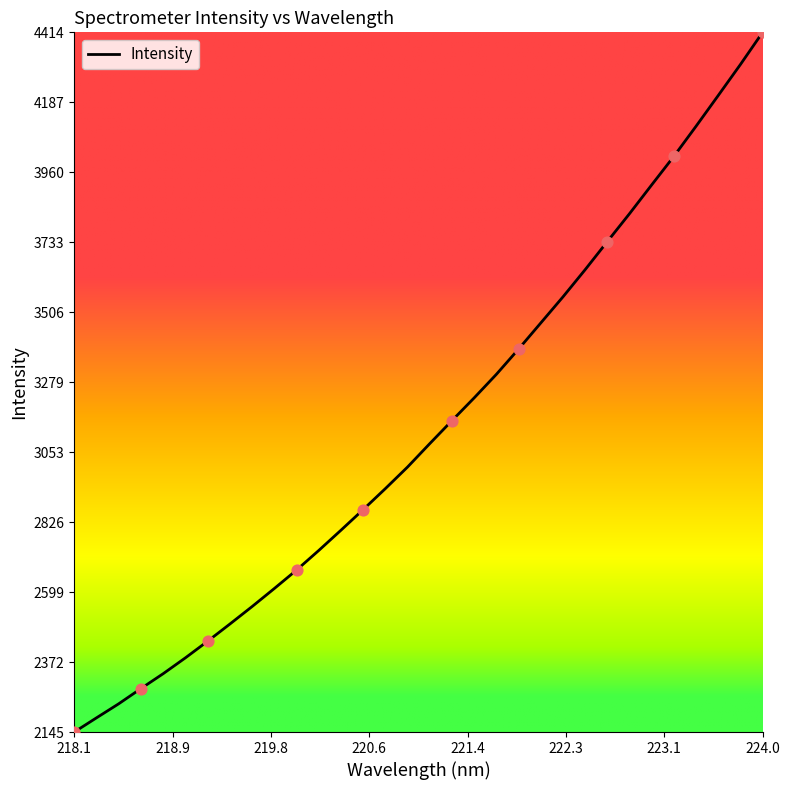

What is the difference between the maximum and minimum values?

2269.1